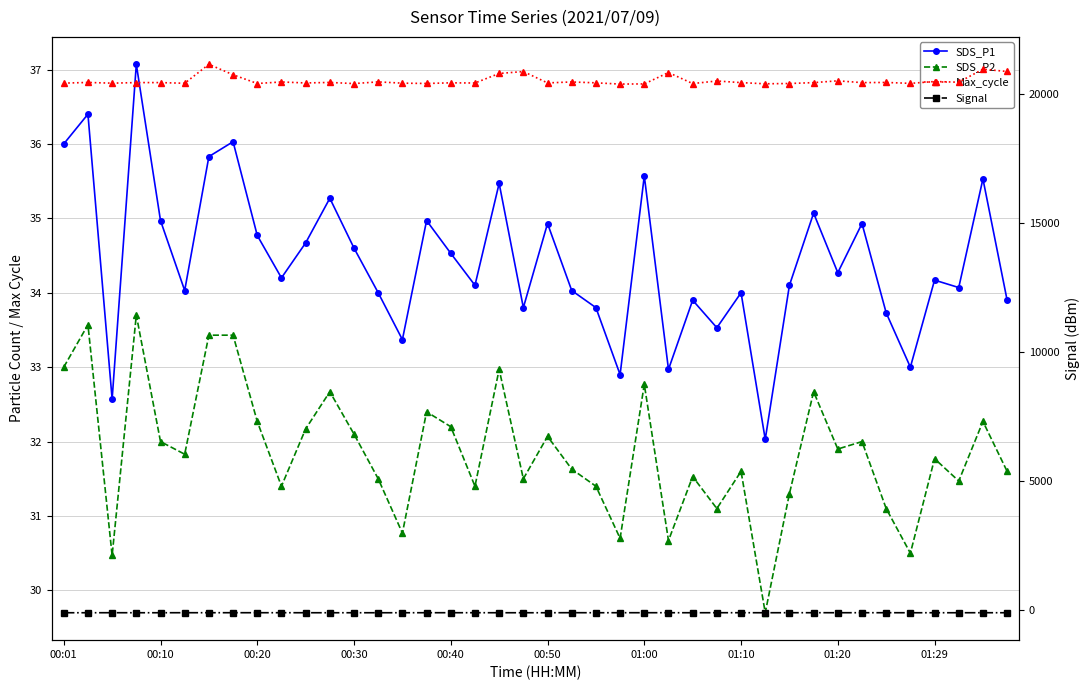

In SDS_P1, how many points are higher than both neighbors (excluding endpoints)?

14